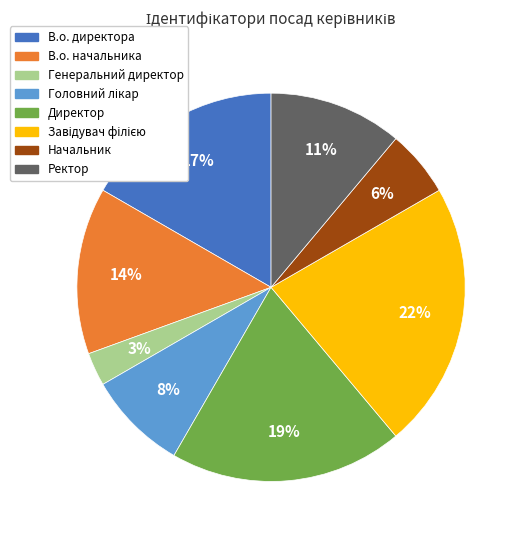

Is the sum of Директор and В.о. директора greater than half?

No